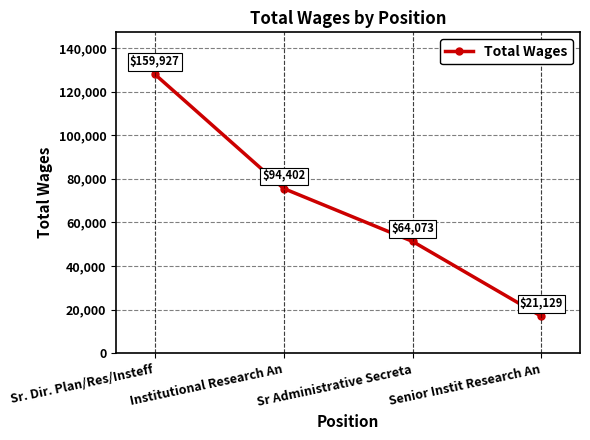

Which category has the highest value across all series?

Sr. Dir. Plan/Res/Insteff